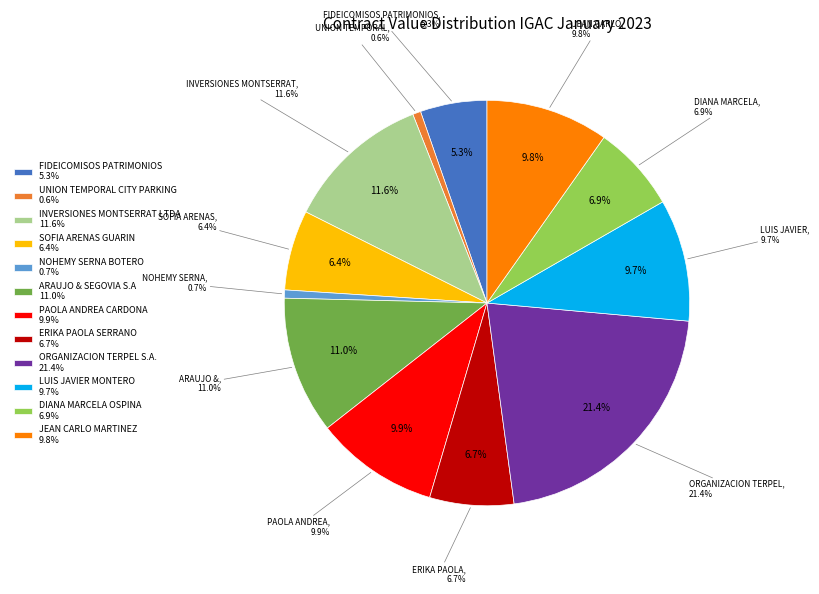

How many segments does this pie chart have?

12